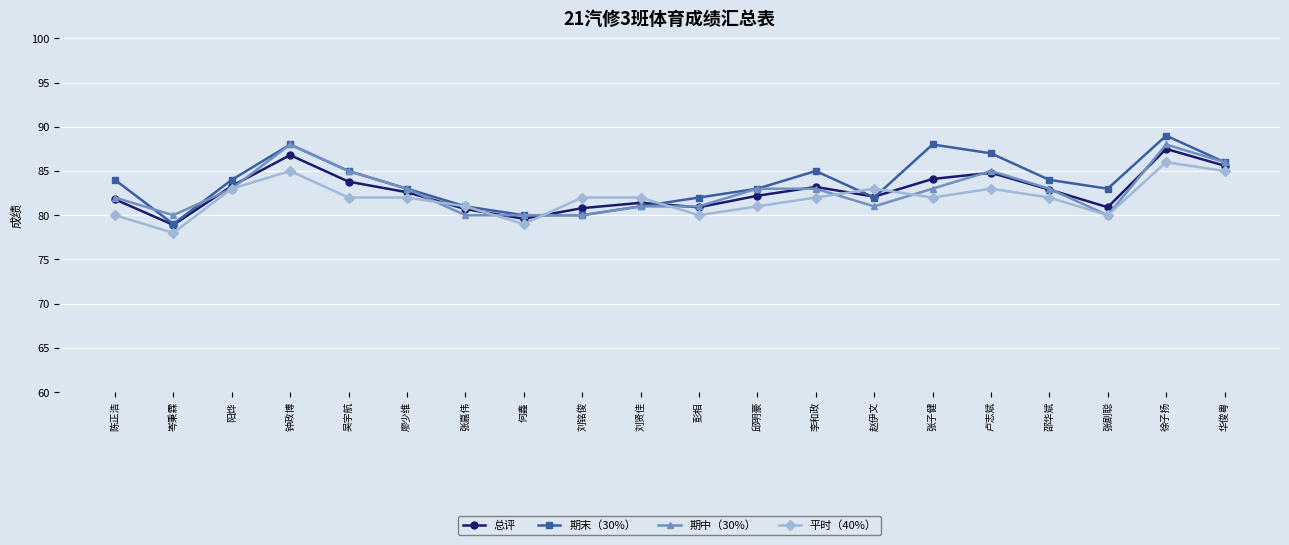

Read the 期末（30%） value at 邵华斌.

84.0